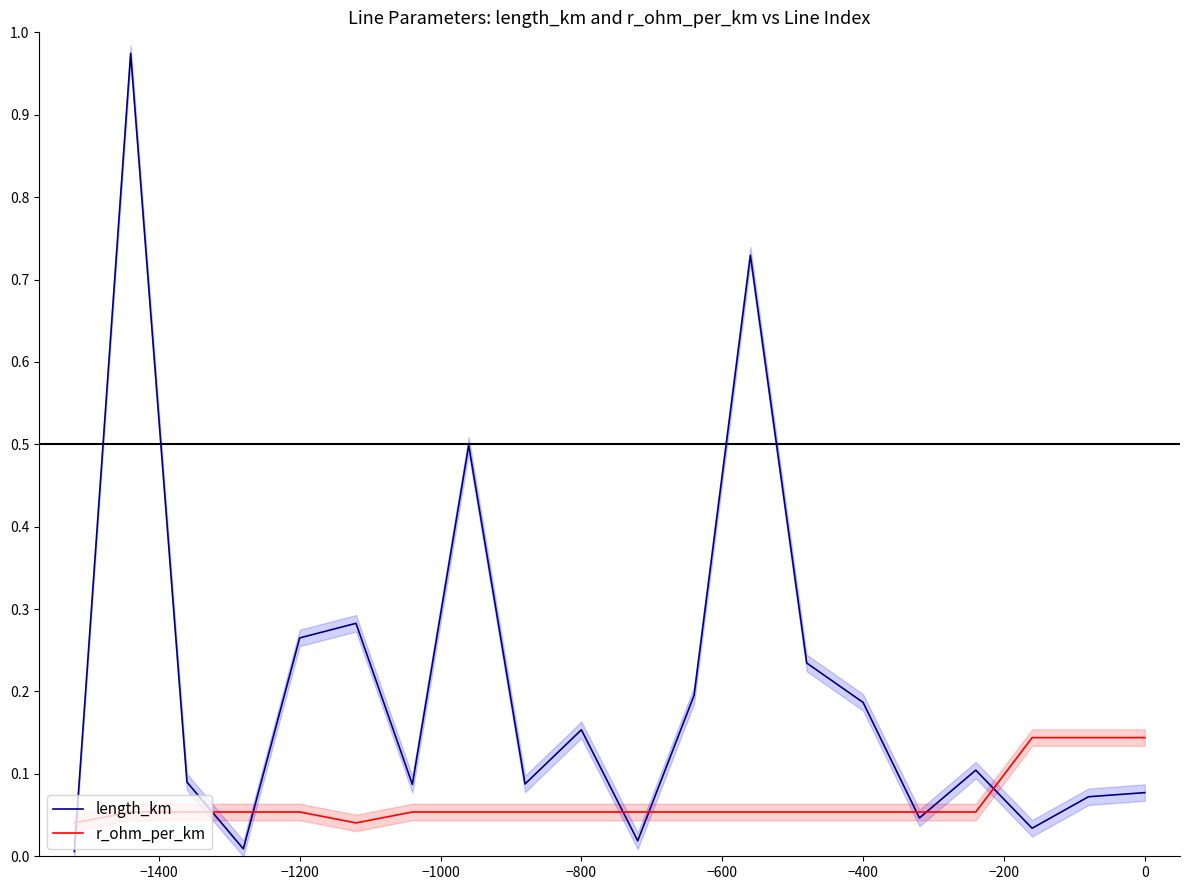

What is the maximum value shown in the chart?

1.0